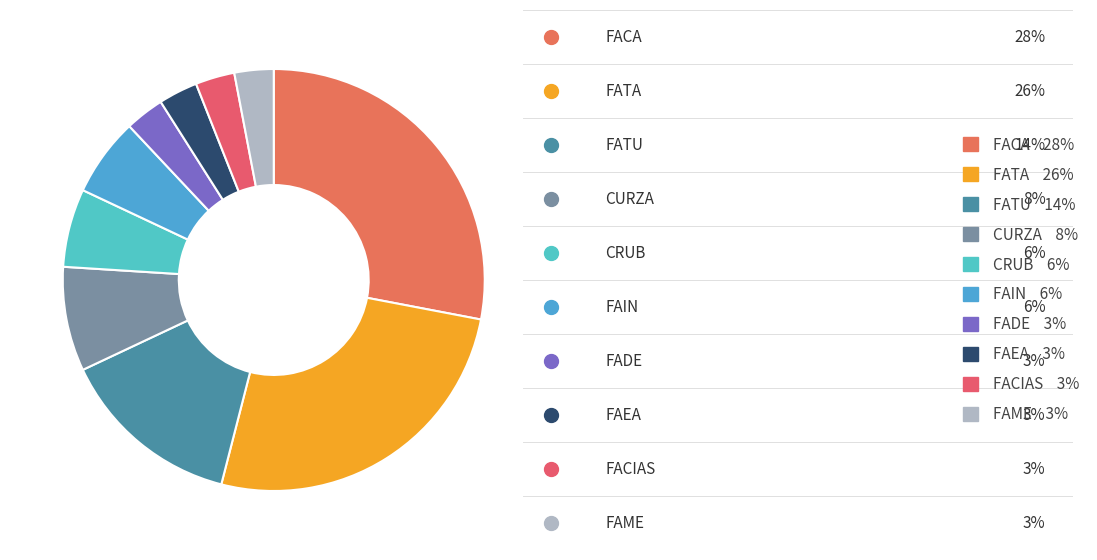

Is it true that FACA is 28% of the pie?

True